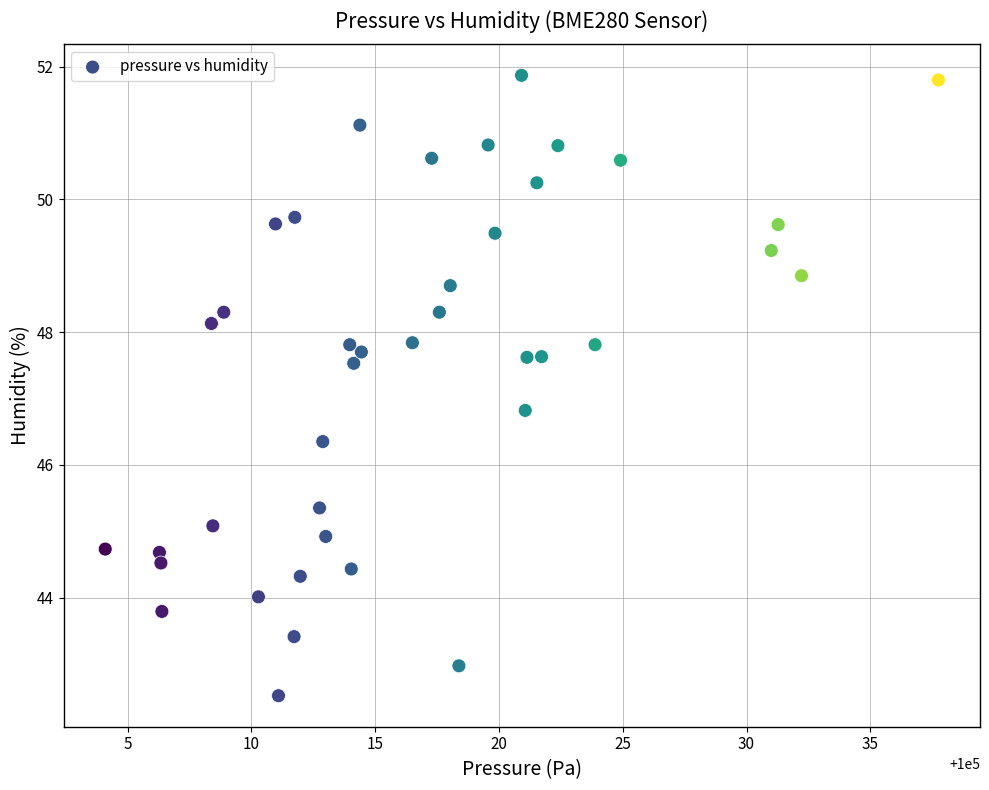

What is the range of X values (max minus min)?

33.7